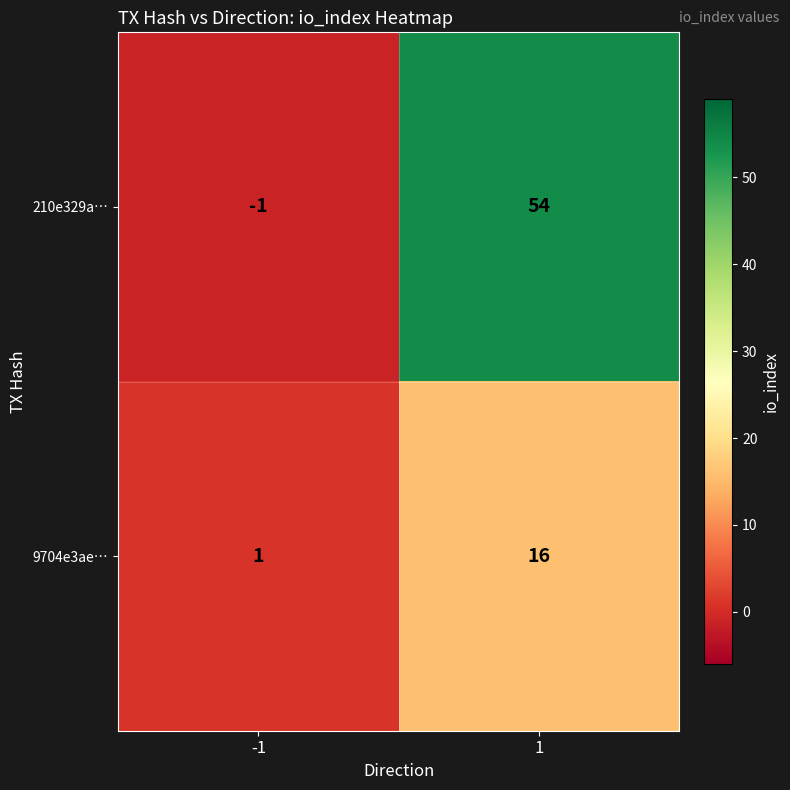

The value of 9704e3ae… at -1 is 1. True or false?

True